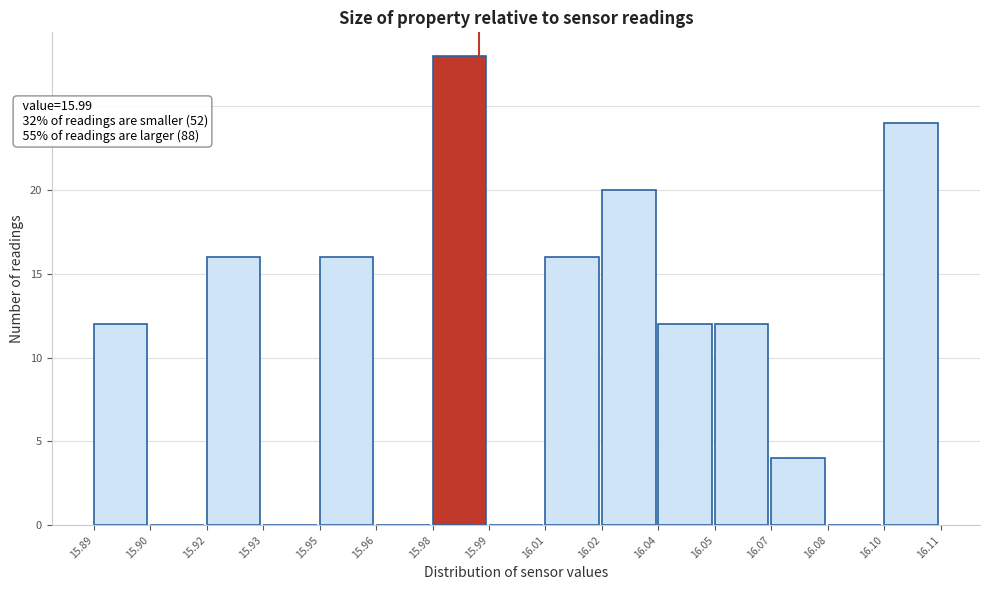

Reading left to right, what are all the values shown in this chart?

15.89=12	15.90=0	15.92=16	15.93=0	15.95=16	15.96=0	15.98=28	15.99=0	16.01=16	16.02=20	16.04=12	16.05=12	16.07=4	16.08=0	16.10=24